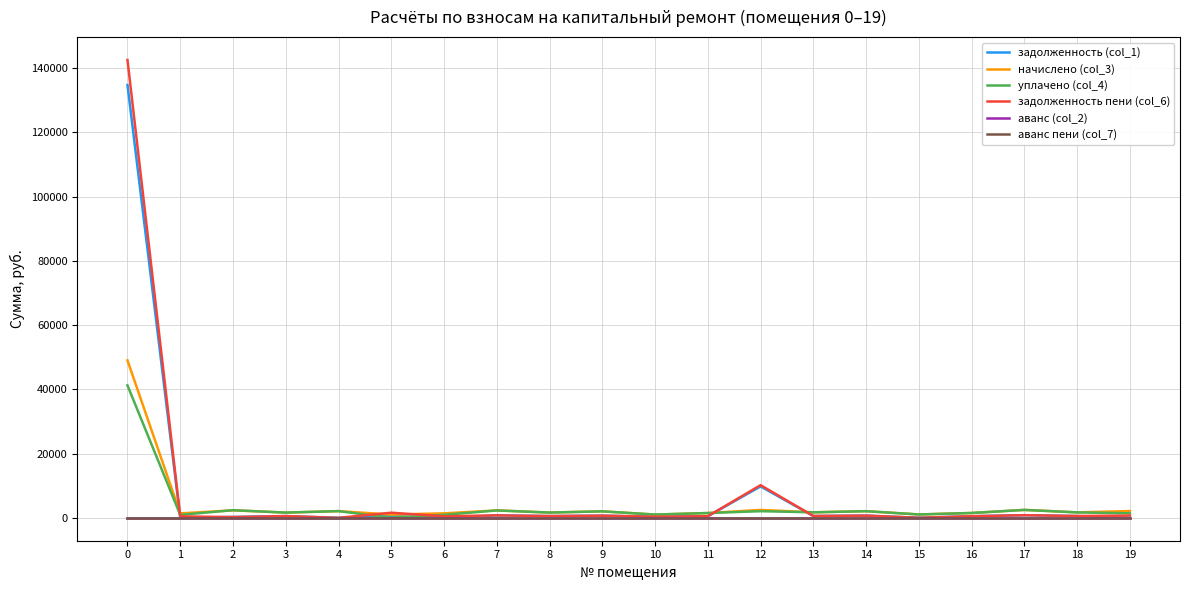

Is this an area chart (filled region under the line)?

No